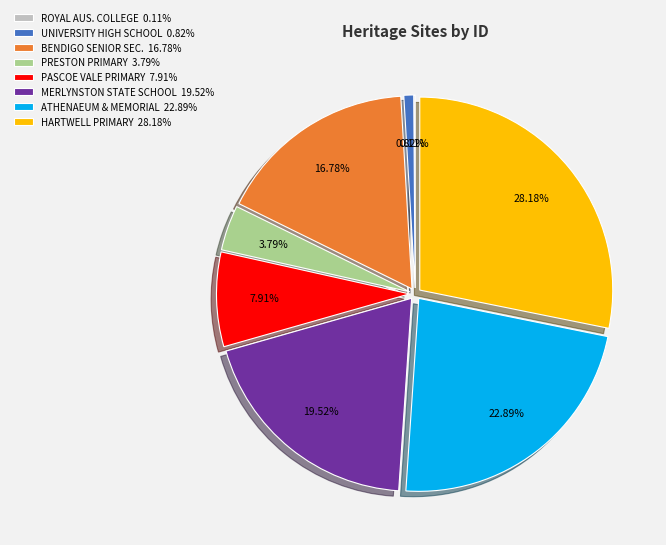

Do MERLYNSTON STATE SCHOOL 19.52% and BENDIGO SENIOR SEC. 16.78% together represent more than half of the pie?

No